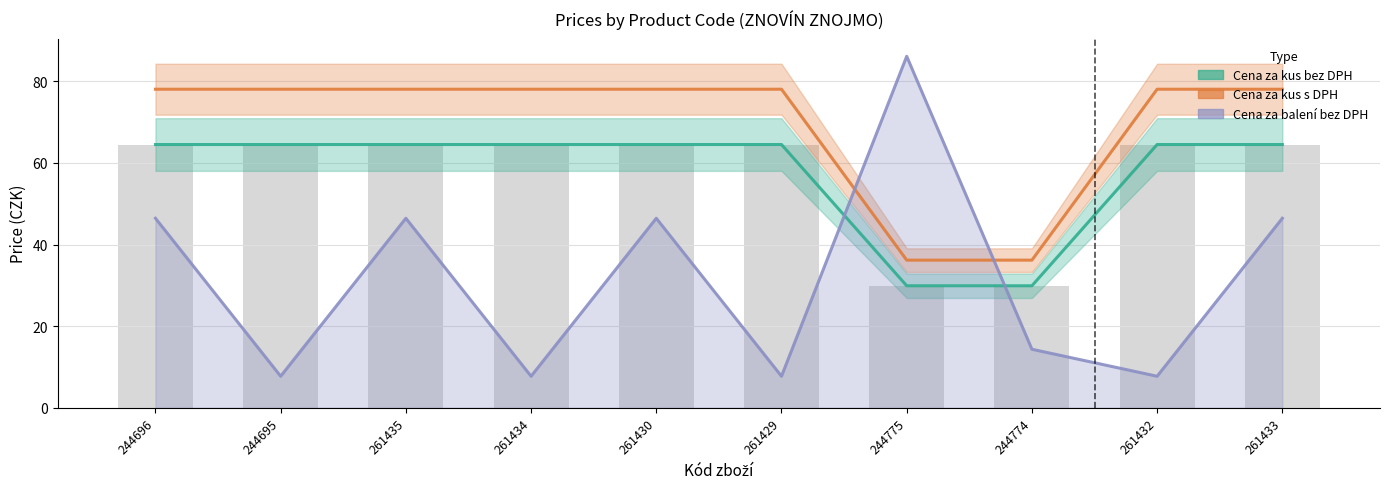

At which category does the chart reach its minimum across all series?

244695